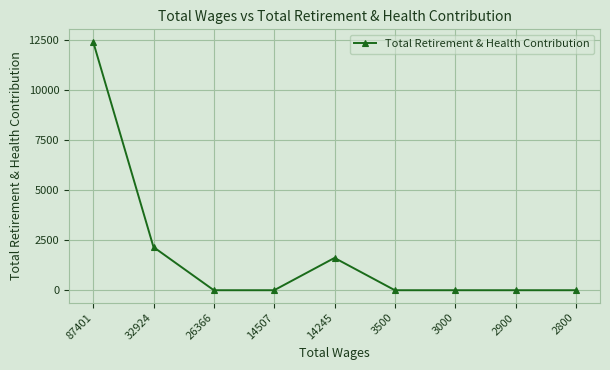

Where is the first local maximum?

14245